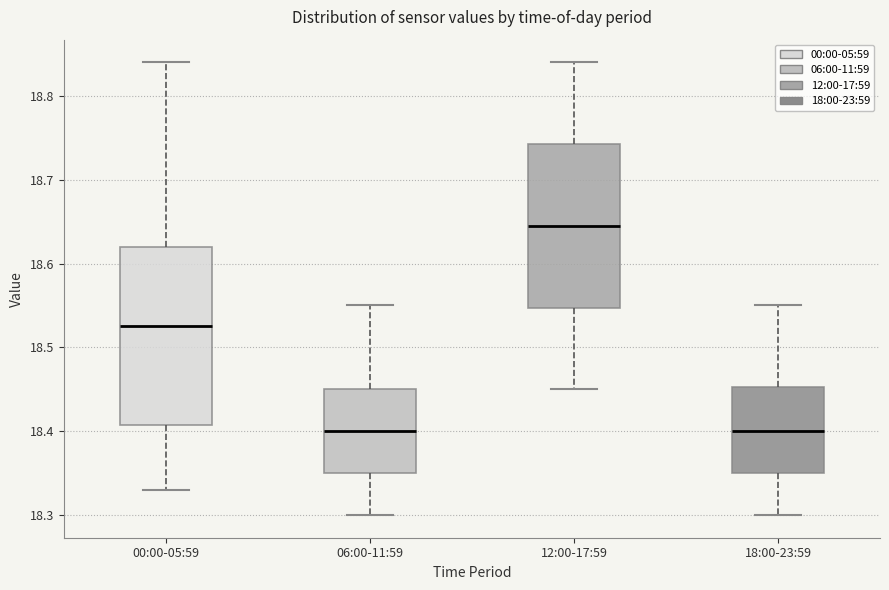

Where does the upper whisker of the box for 00:00-05:59 end on the y-axis? The values are not printed on the chart, so give them approximately, as read against the axis.

18.84